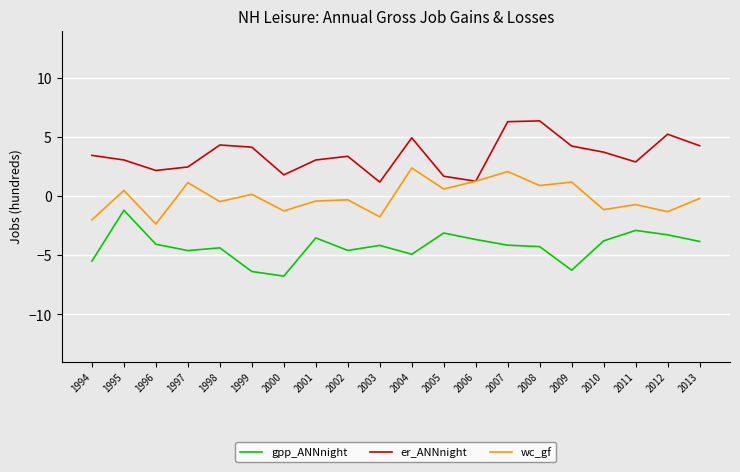

What is the difference between the maximum and minimum values in the wc_gf series?

4.7